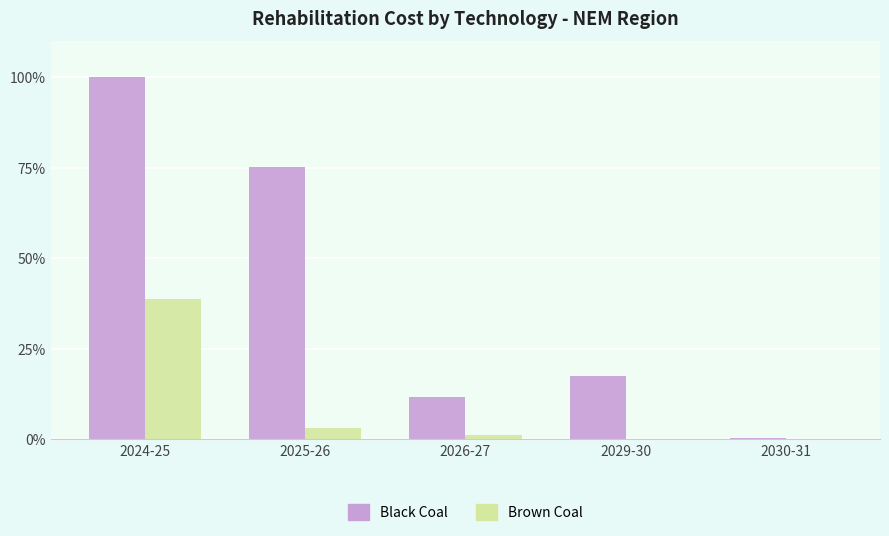

Is it true that Black Coal equals 0.3 at 2030-31?

True